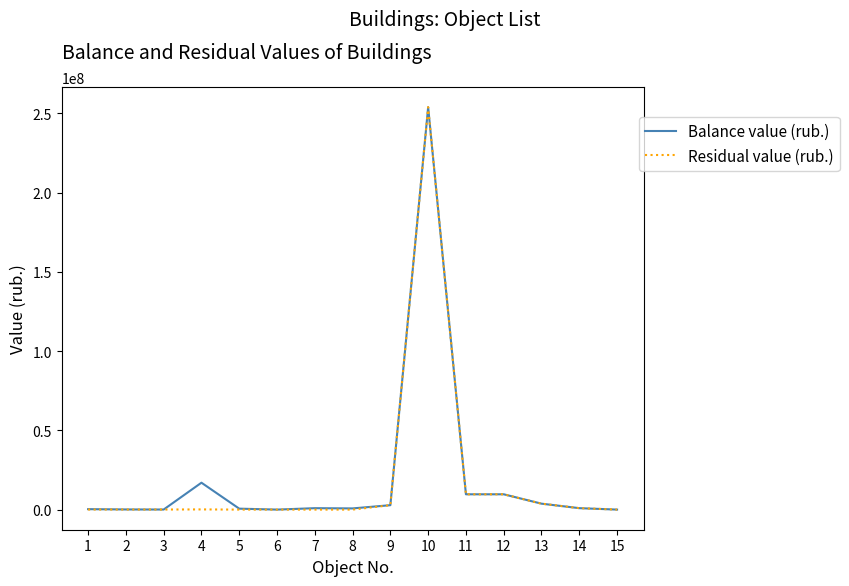

True or false: Residual value (rub.) has a value of 253913184.6 at 10.

True